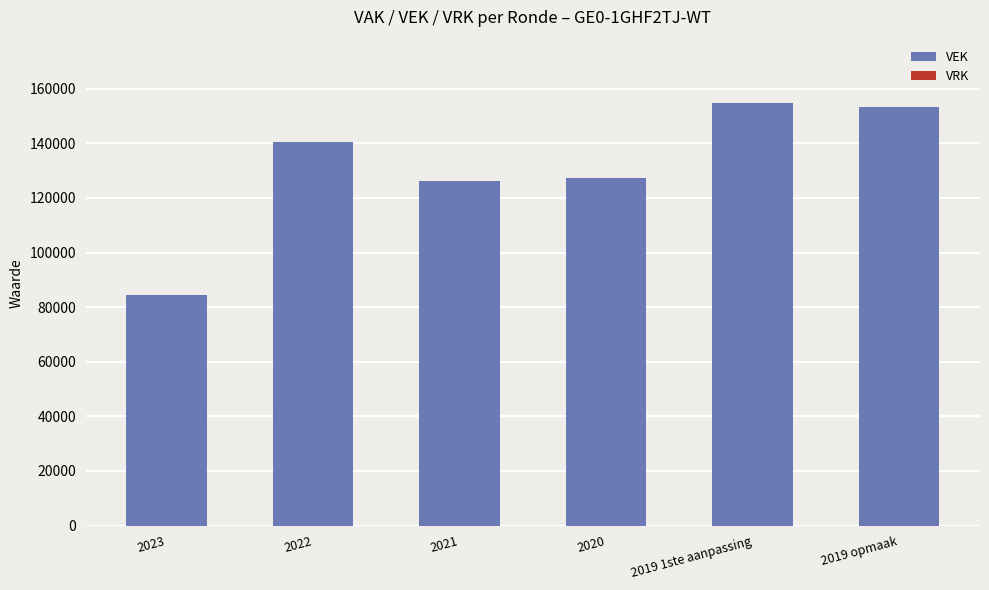

Are the bars horizontal?

No